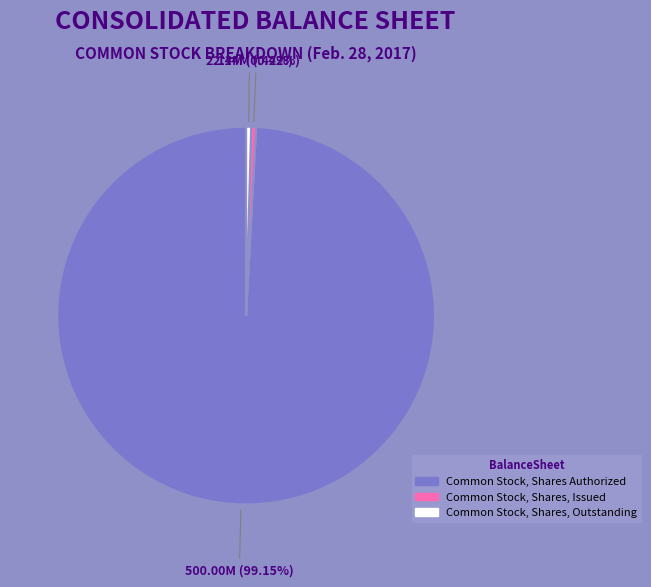

To the nearest percent, what is the combined percentage of Common Stock, Shares Authorized and Common Stock, Shares, Outstanding?

100%